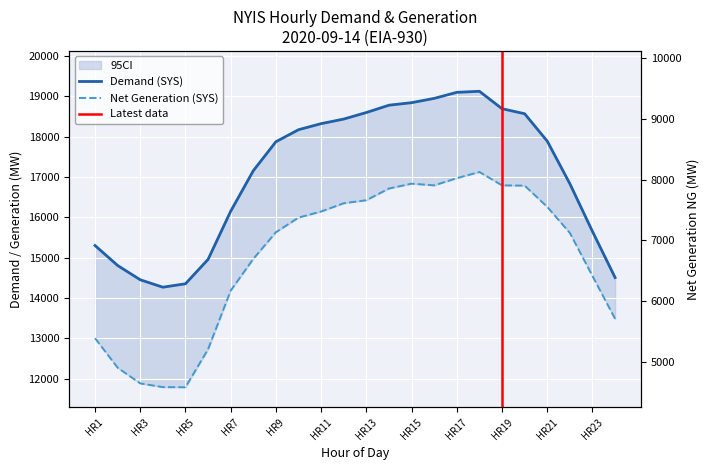

Is the value of Net Generation (NG) at HR14 greater than the value of Demand (SYS) at HR7?

No